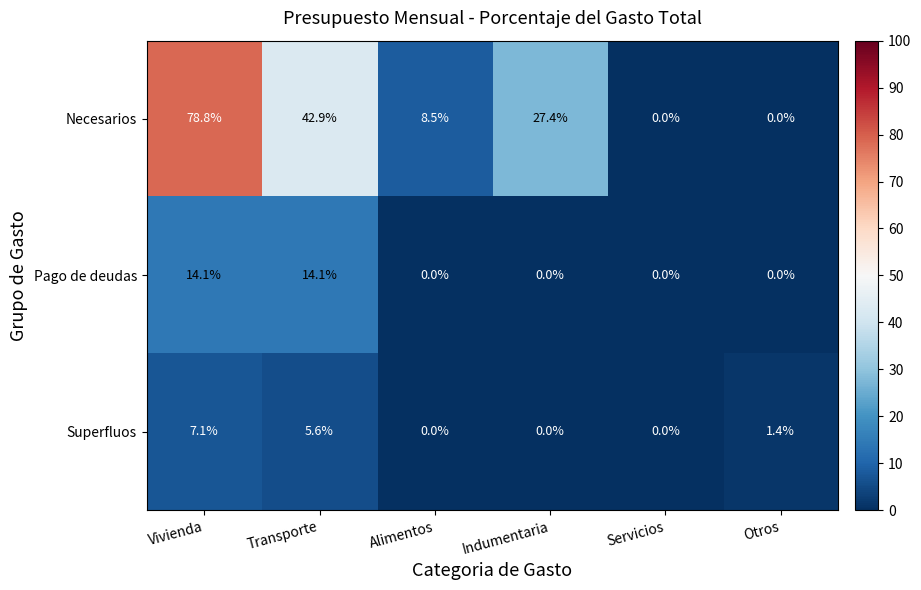

How many series are shown in this chart?

3